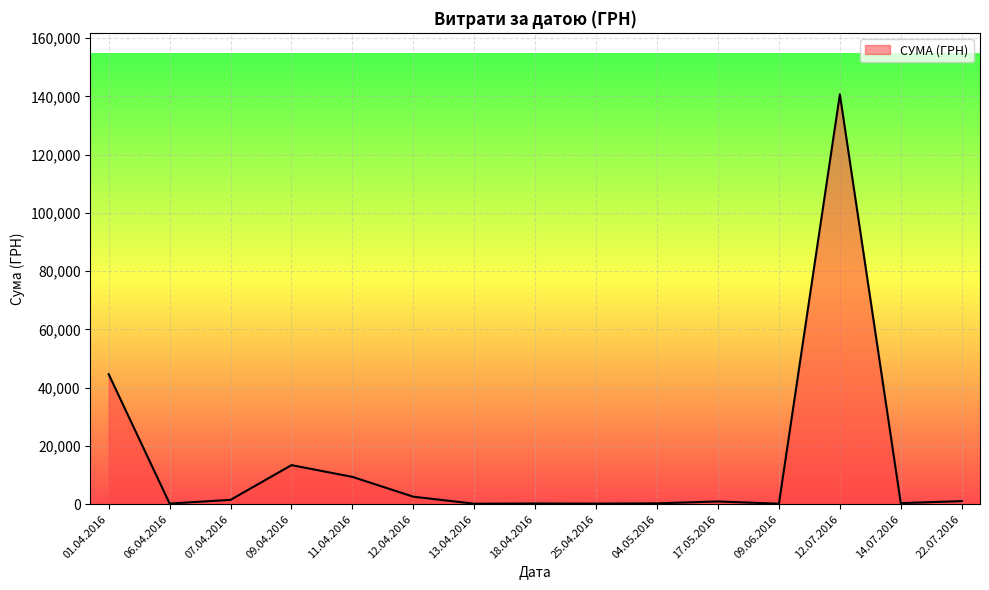

What is the greatest value displayed?

140706.2